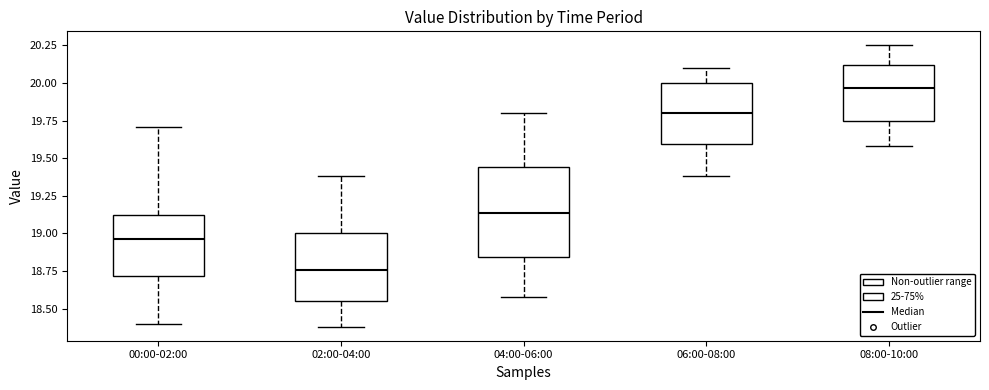

Where is the lower edge of the box for 04:00-06:00 on the y-axis? The values are not printed on the chart, so give them approximately, as read against the axis.

18.85